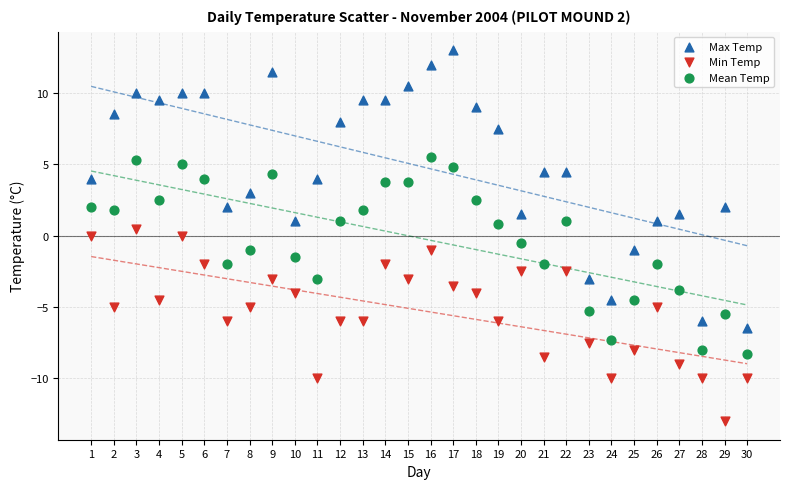

Across all data points, what is the range of X values (max minus min)?

29.0